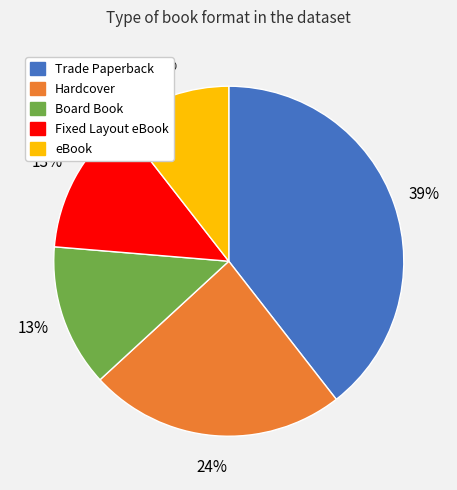

How many slices are in this pie chart?

5